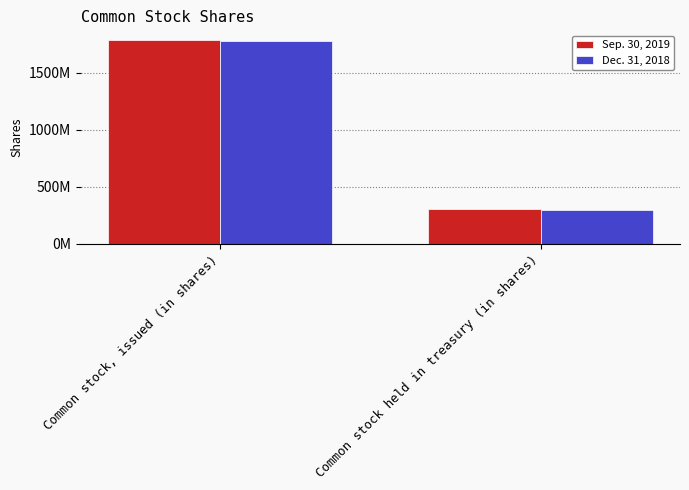

What are all the series names shown in the legend?

Sep. 30, 2019, Dec. 31, 2018